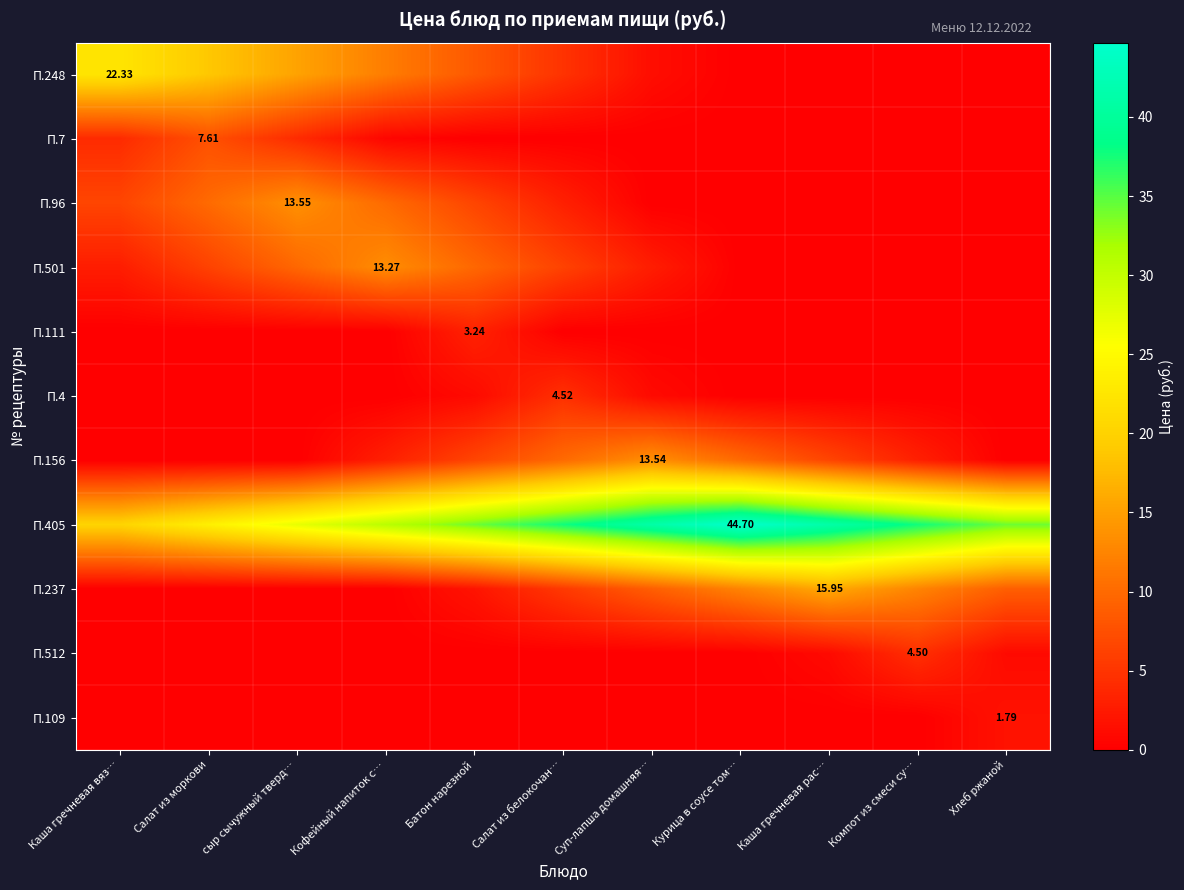

How many series are shown in this chart?

11